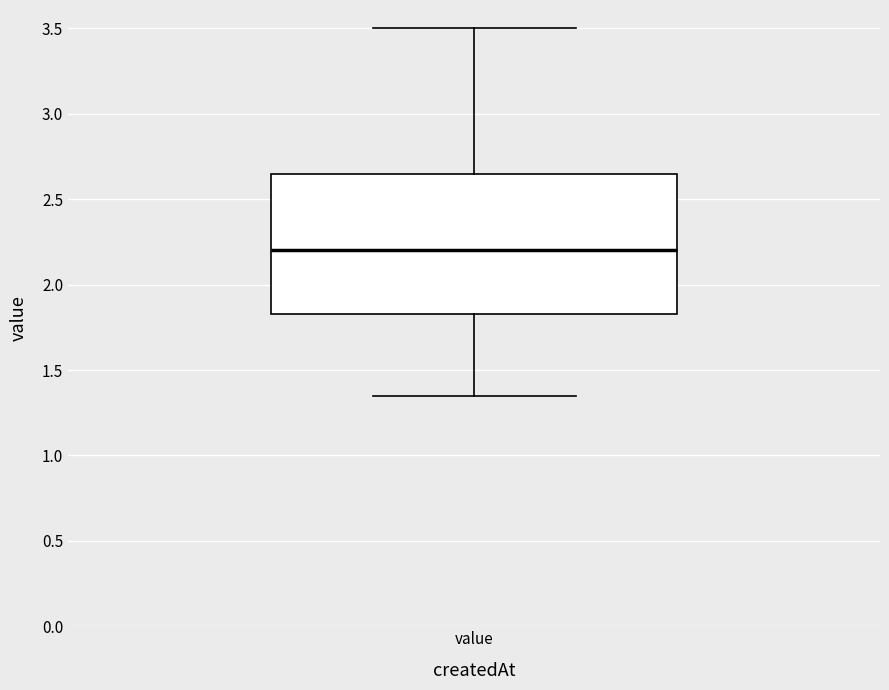

Transcribe this box plot: give where the median line is, the range the box spans, and where the two whiskers end, as read against the y-axis. The values are not printed on the chart, so give them approximately, as read against the axis.

median 2.20, box 1.85 to 2.65, whiskers 1.35 to 3.50